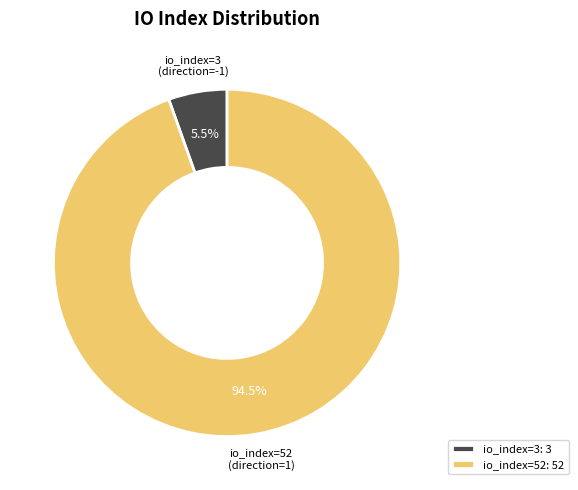

Rank the categories by value from highest to lowest.

io_index=52, io_index=3